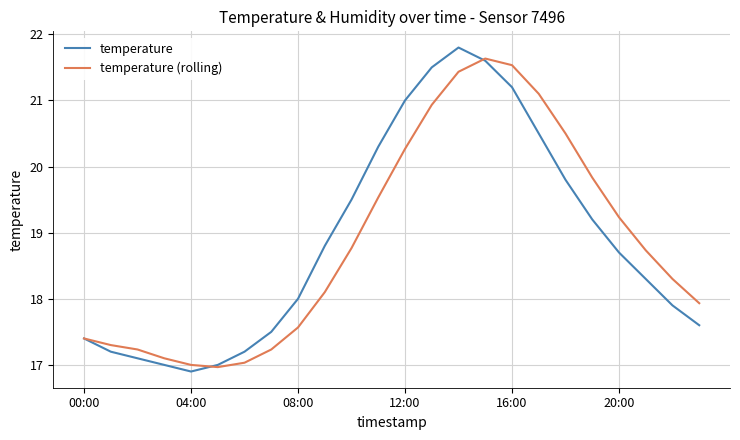

What is the maximum value shown in the chart?

21.8